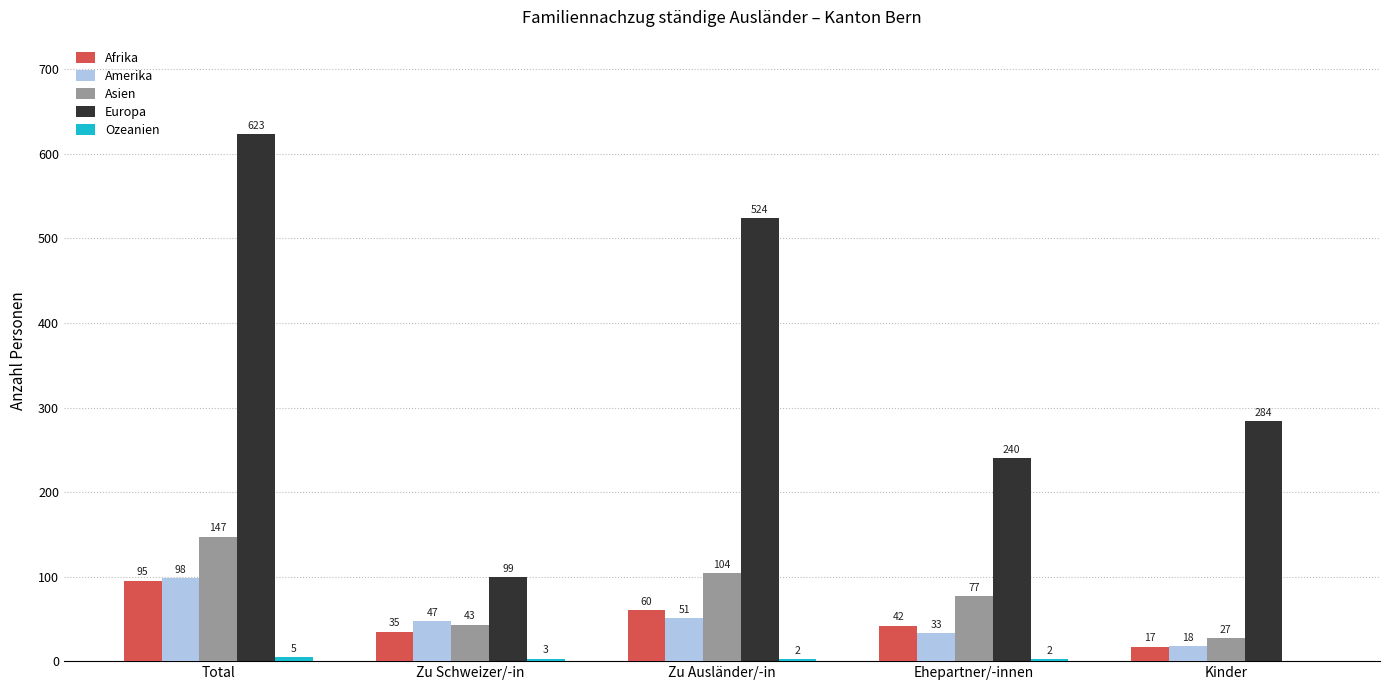

At which label does Asien reach its peak?

Total